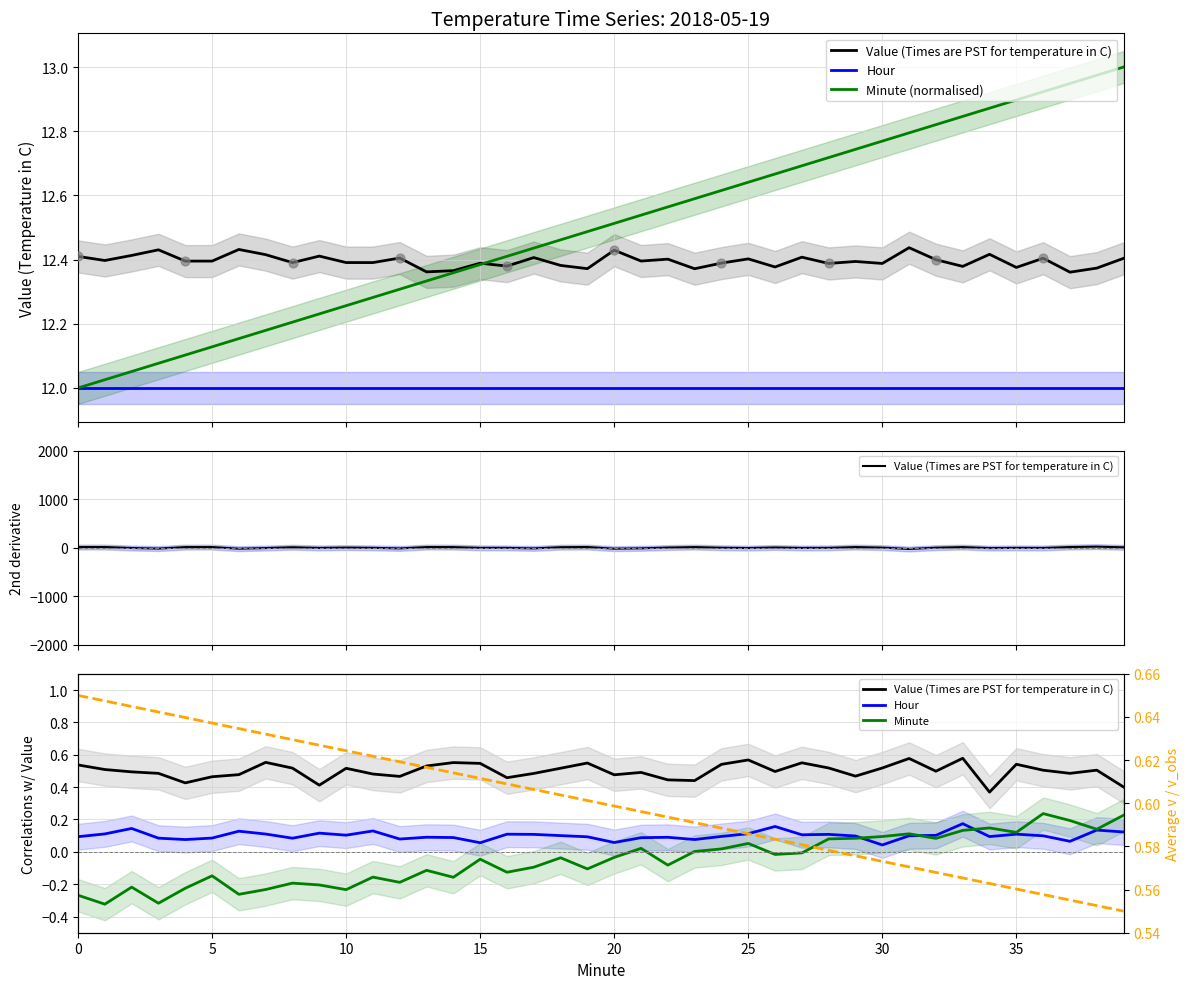

At which category is the sum across all series the highest?

36